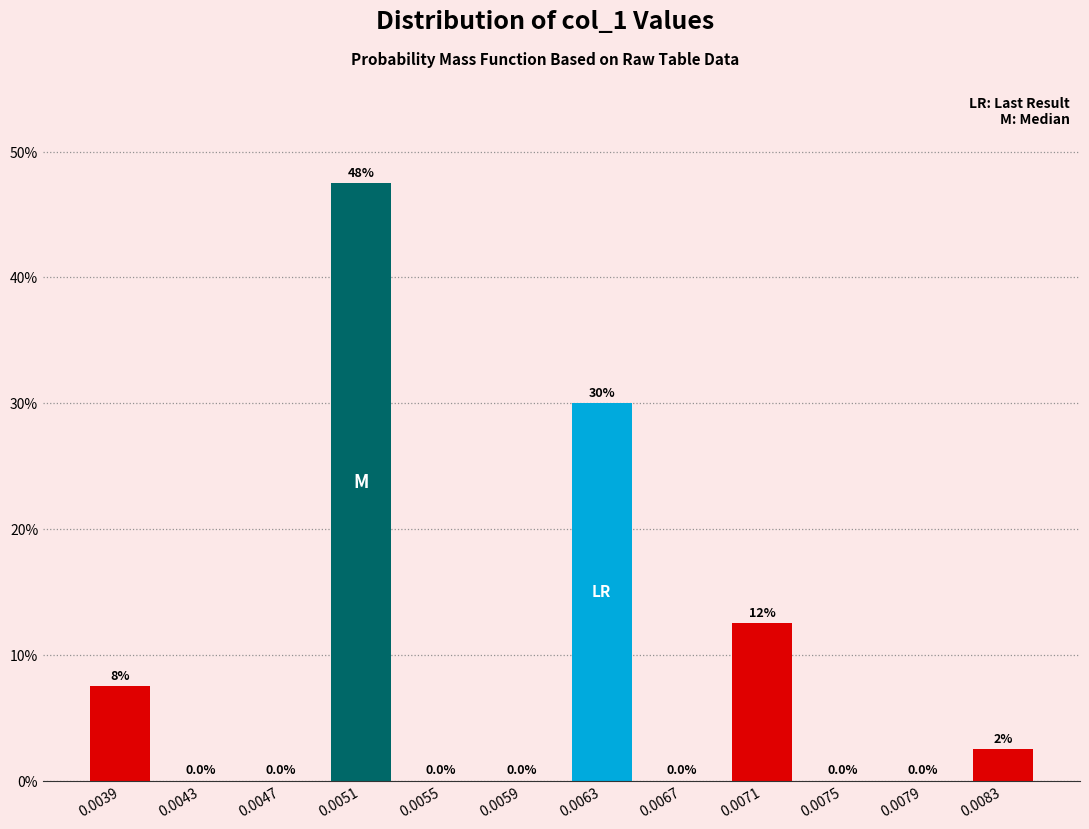

Reading right to left, what are all the values shown in this chart?

0.0083=2.5	0.0079=0.0	0.0075=0.0	0.0071=12.5	0.0067=0.0	0.0063=30.0	0.0059=0.0	0.0055=0.0	0.0051=47.5	0.0047=0.0	0.0043=0.0	0.0039=7.5